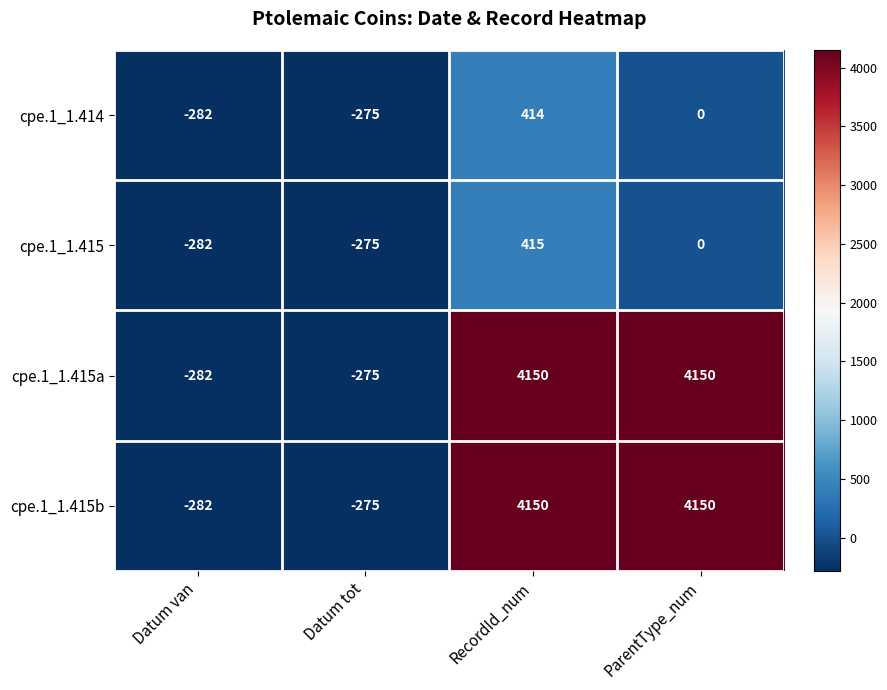

Which label corresponds to the smallest value in the chart?

Datum van